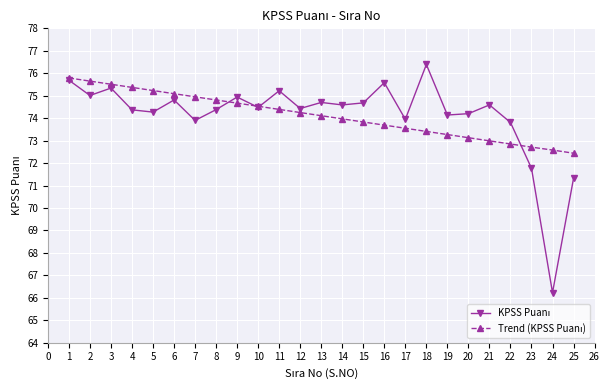

What is the spread (max minus min) of values at 22?

1.0